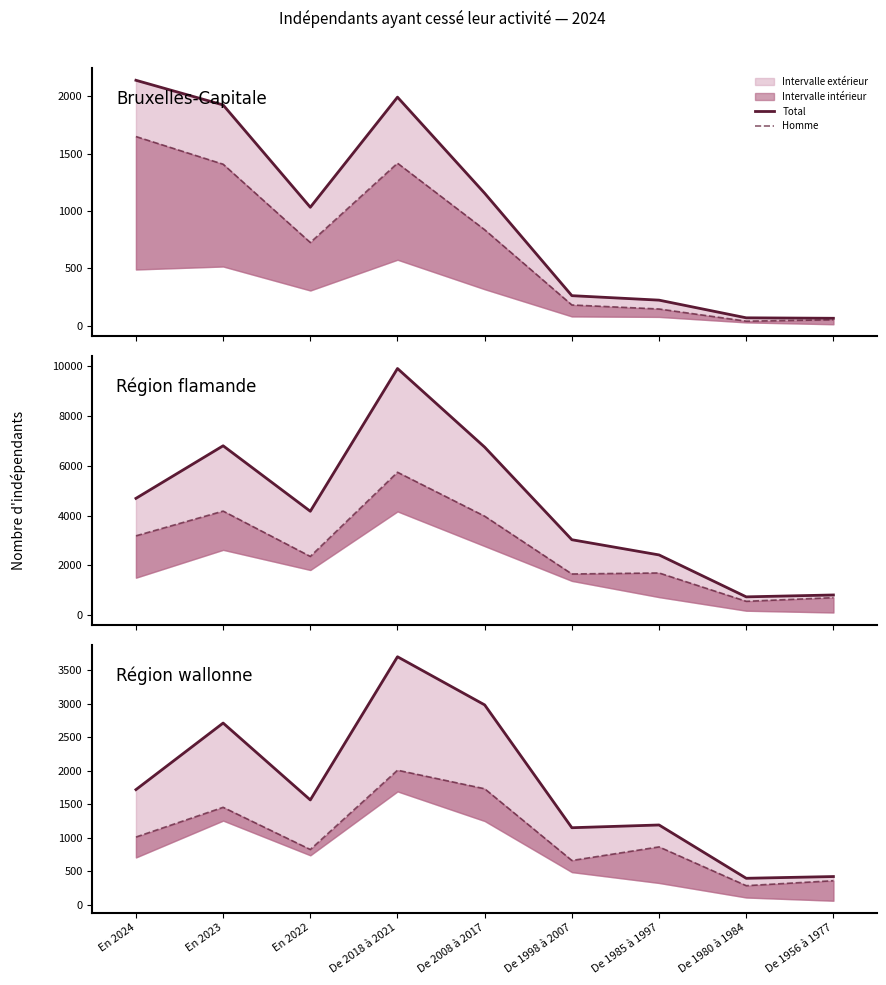

Which series changed the most between En 2023 and En 2022?

Total